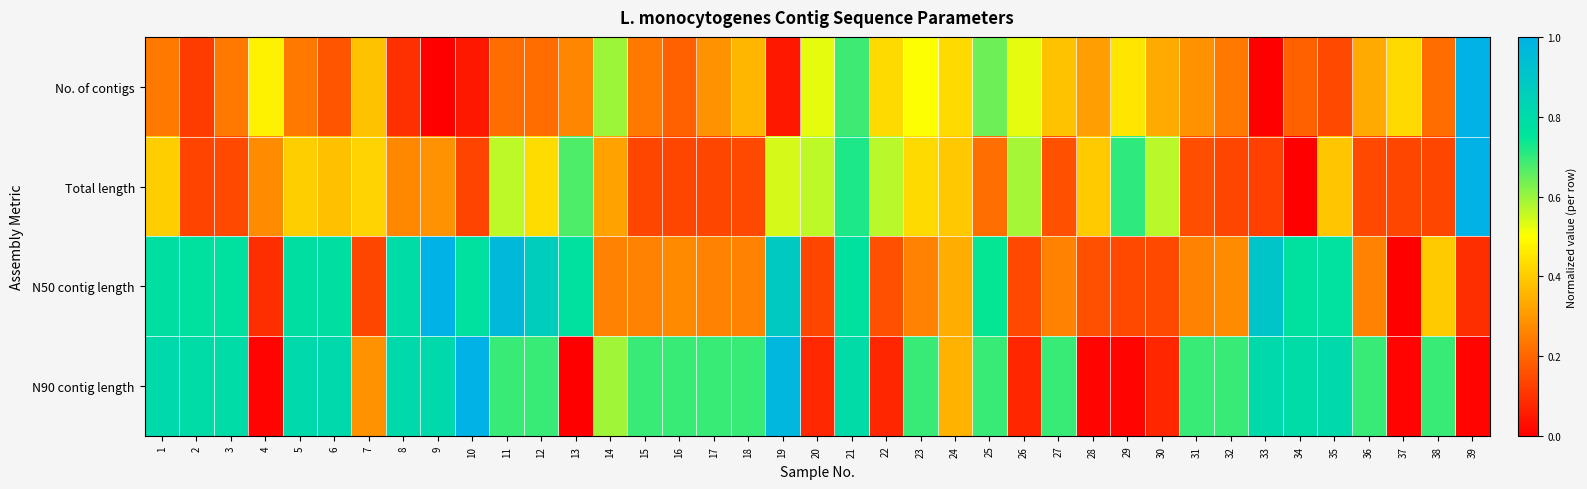

Rank the series by their maximum value, from lowest to highest.

No. of contigs, Total length, N50 contig length, N90 contig length